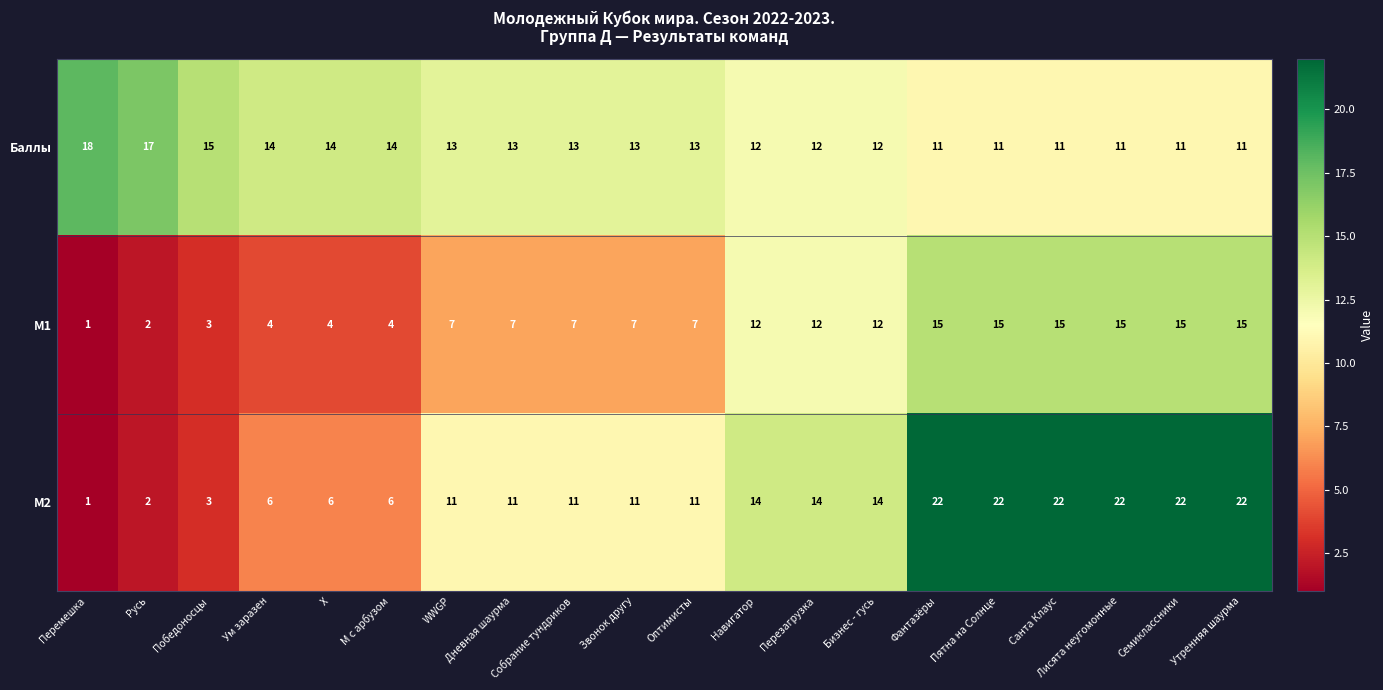

True or false: M2 has a value of 11 at Дневная шаурма.

True